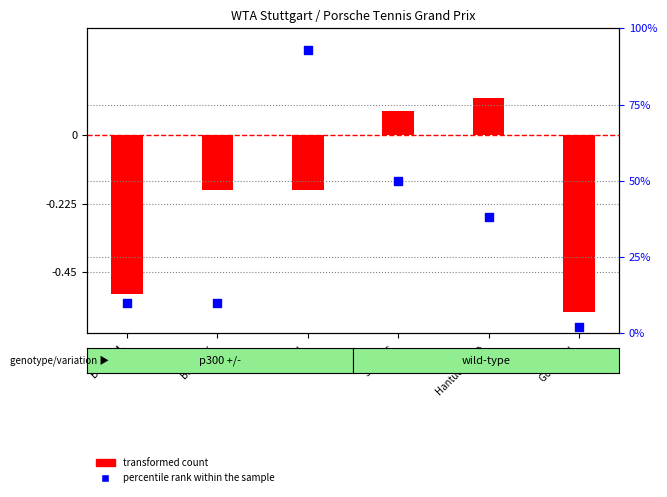

At which category is the sum across all series the highest?

Li N.